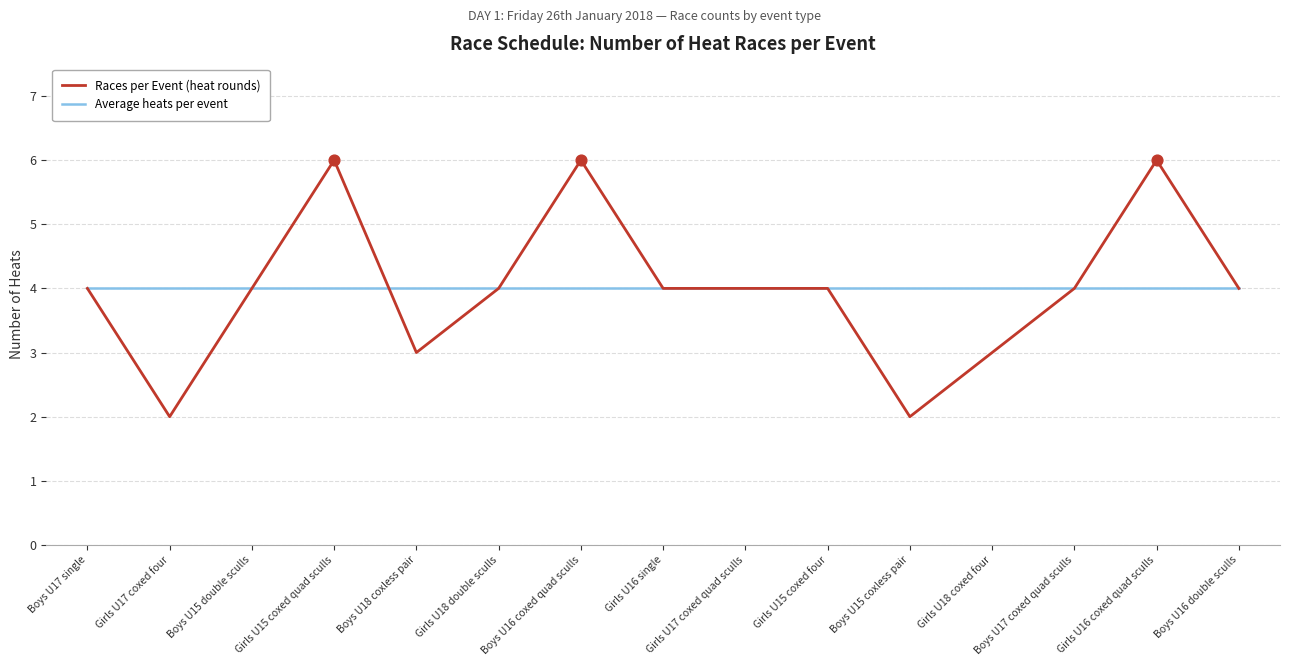

At how many categories does at least one series exceed 2?

15